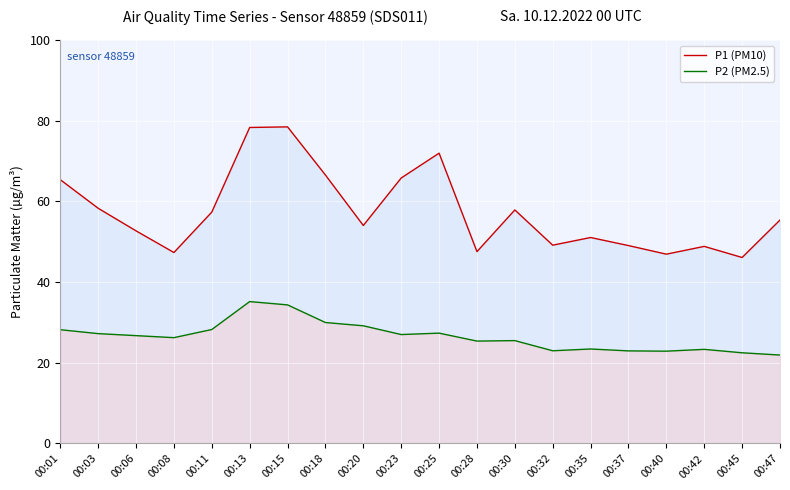

What is the difference between the P1 (PM10) values at 00:23 and 00:45?

19.7